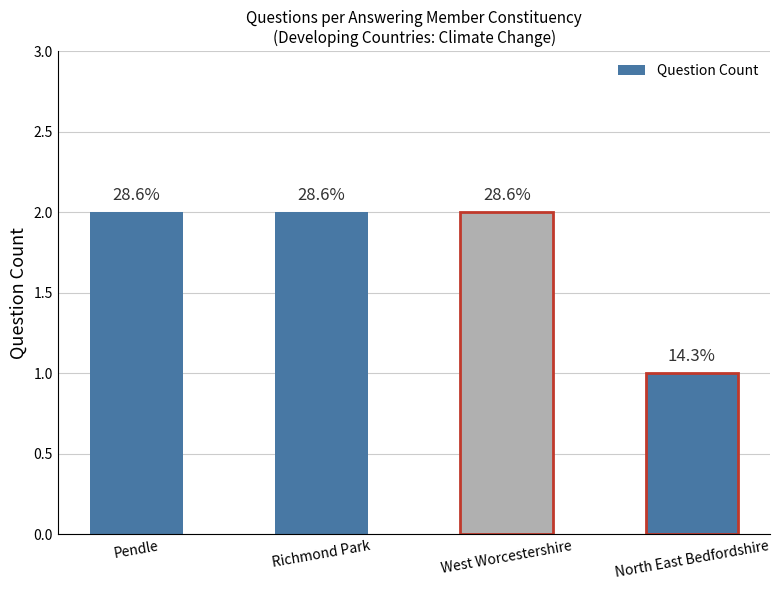

The chart shows a value of 2 at Pendle. True or false?

True